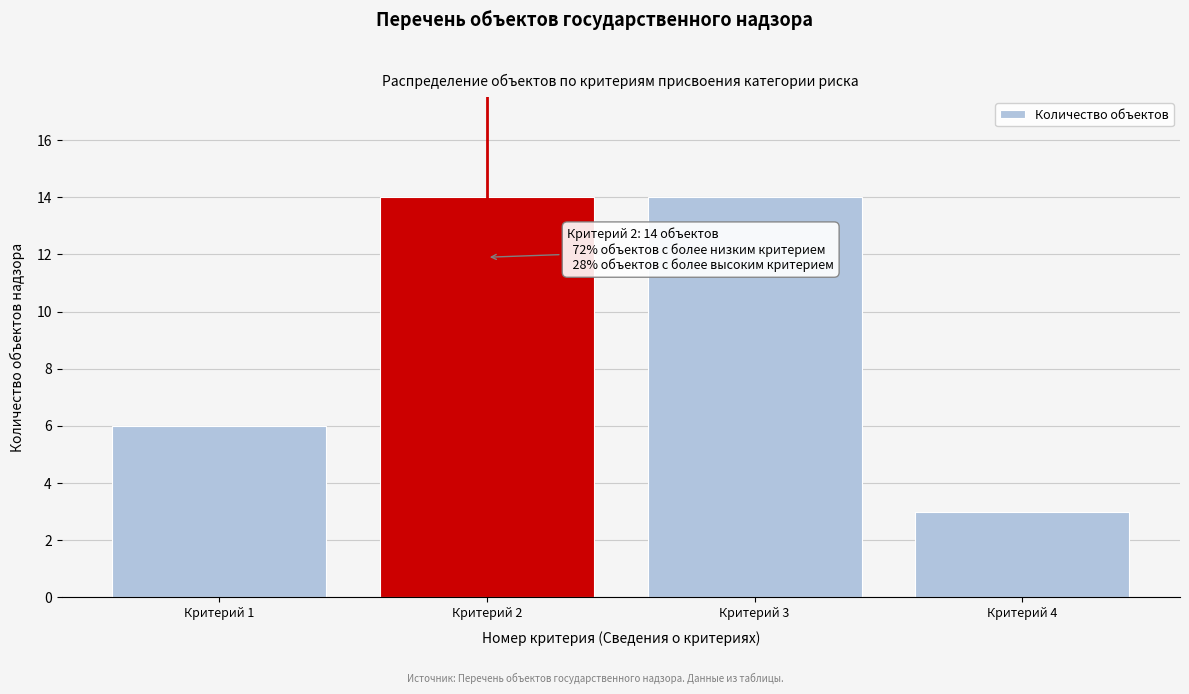

Reading right to left, transcribe all the data shown in this chart.

Критерий 4=3	Критерий 3=14	Критерий 2=14	Критерий 1=6